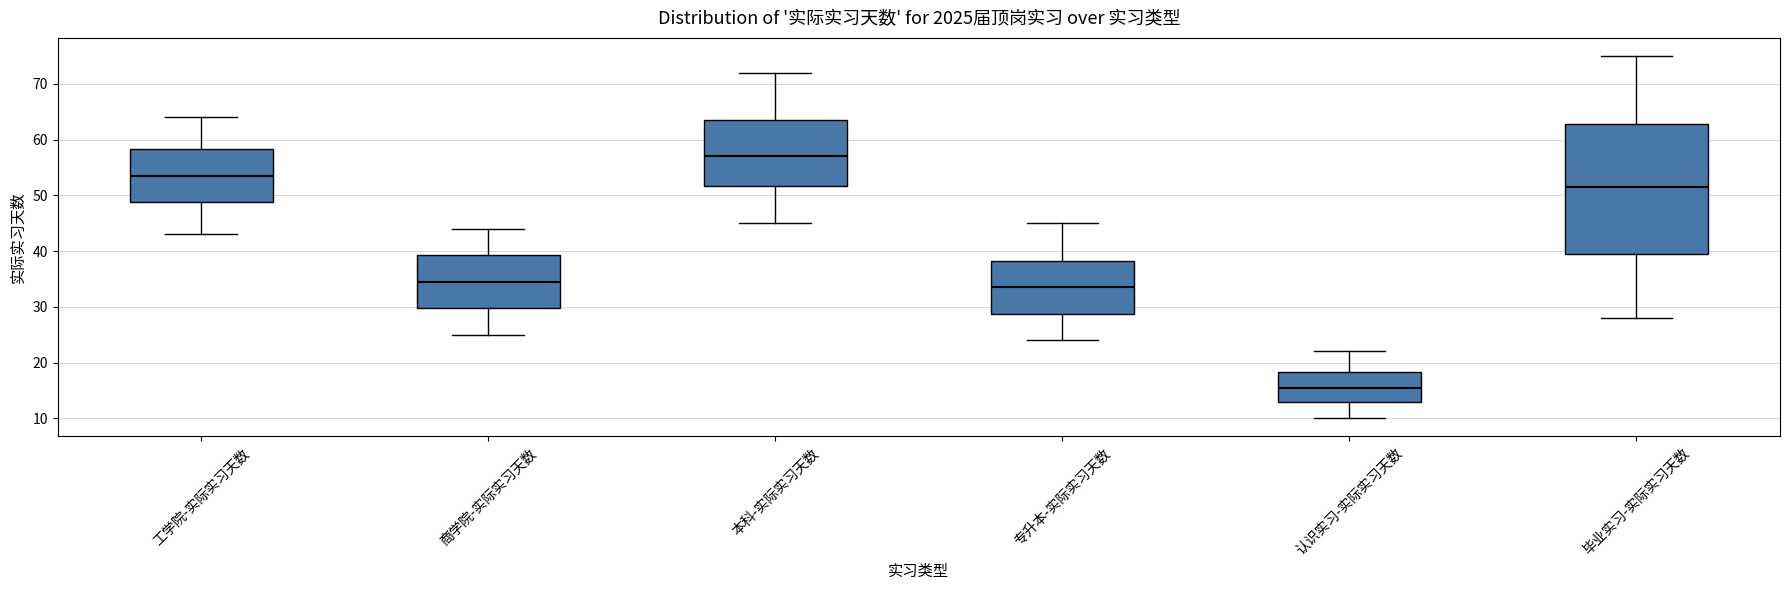

Reading left to right, transcribe this box plot: for each box, give where its median line is, the range the box spans, and where its two whiskers end, as read against the y-axis. The values are not printed on the chart, so give them approximately, as read against the axis.

工学院-实际实习天数: median 54, box 49 to 58, whiskers 43 to 64
商学院-实际实习天数: median 35, box 30 to 39, whiskers 25 to 44
本科-实际实习天数: median 57, box 52 to 64, whiskers 45 to 72
专升本-实际实习天数: median 34, box 29 to 38, whiskers 24 to 45
认识实习-实际实习天数: median 16, box 13 to 18, whiskers 10 to 22
毕业实习-实际实习天数: median 52, box 40 to 63, whiskers 28 to 75